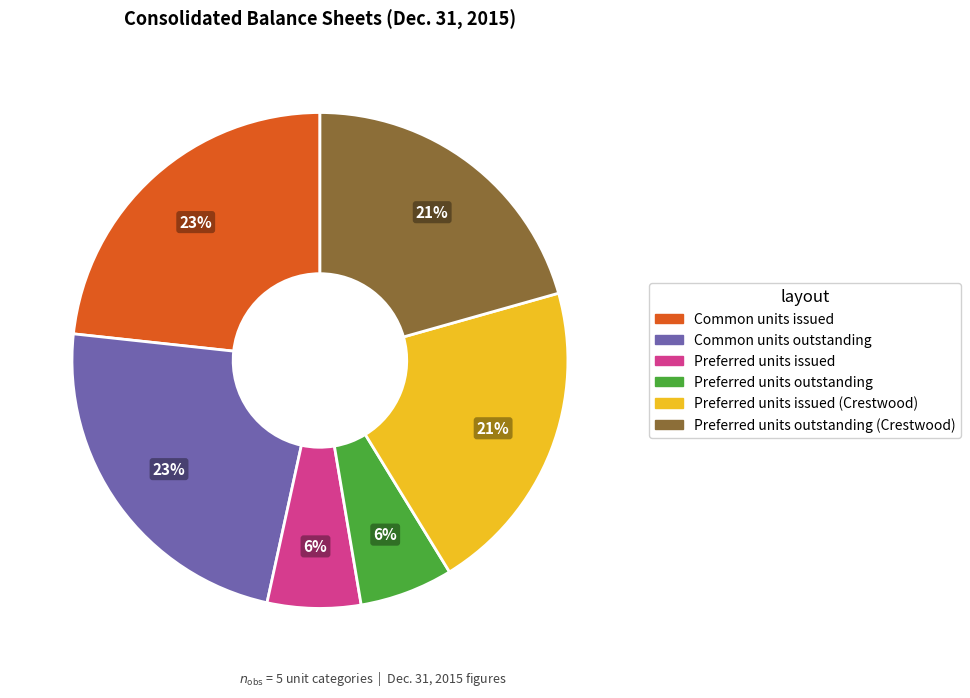

Does any single category account for the majority?

No